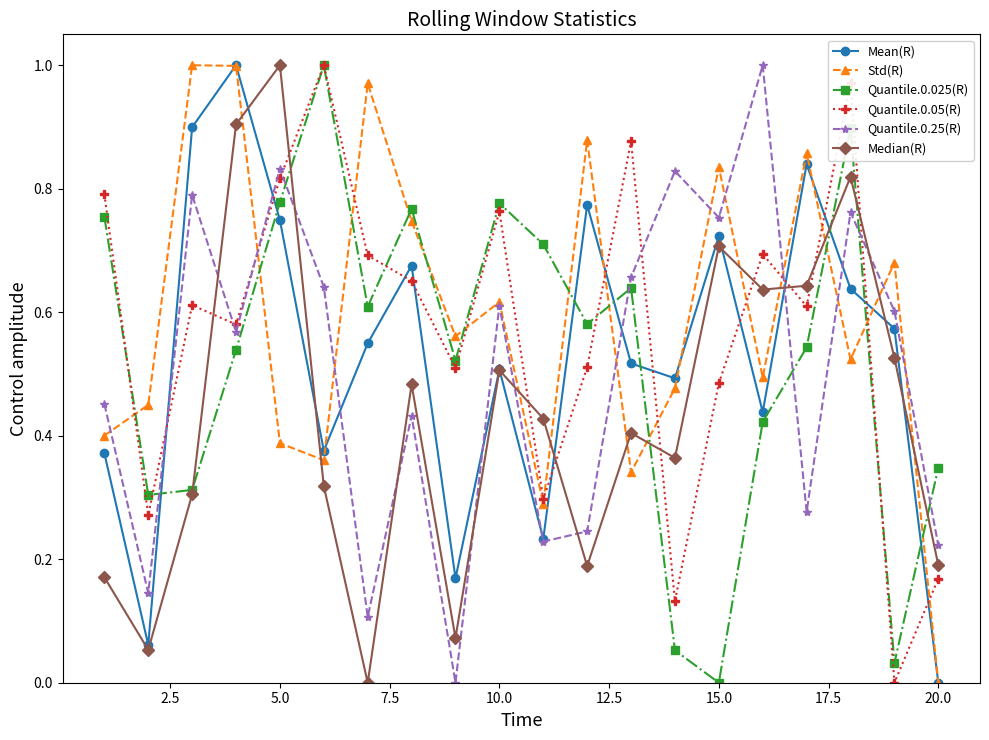

What are all the series names shown in the legend?

Mean(R), Std(R), Quantile.0.025(R), Quantile.0.05(R), Quantile.0.25(R), Median(R)